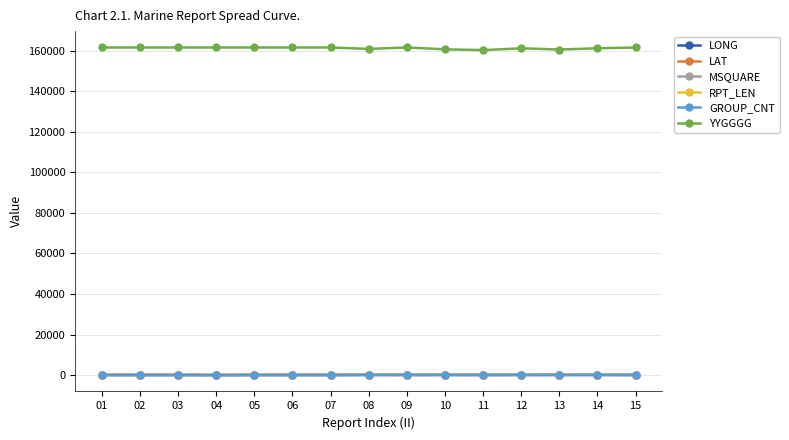

What is the lowest value of the YYGGGG series?

160300.0